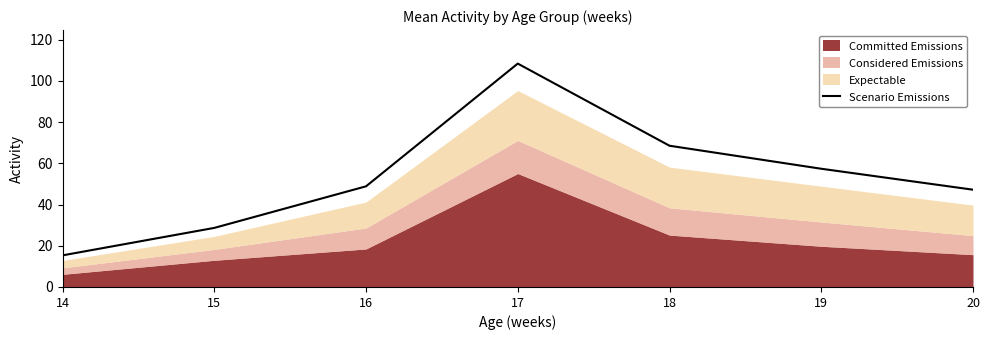

How many data points are less than 48?

3